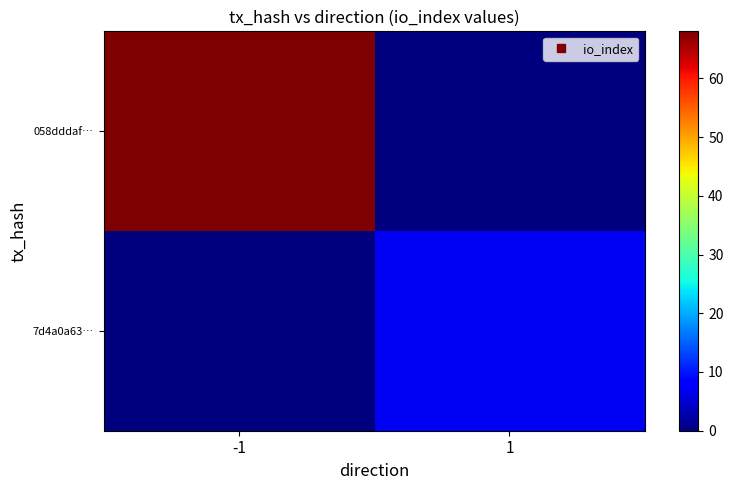

Which series has the largest range (max minus min)?

058dddaf…